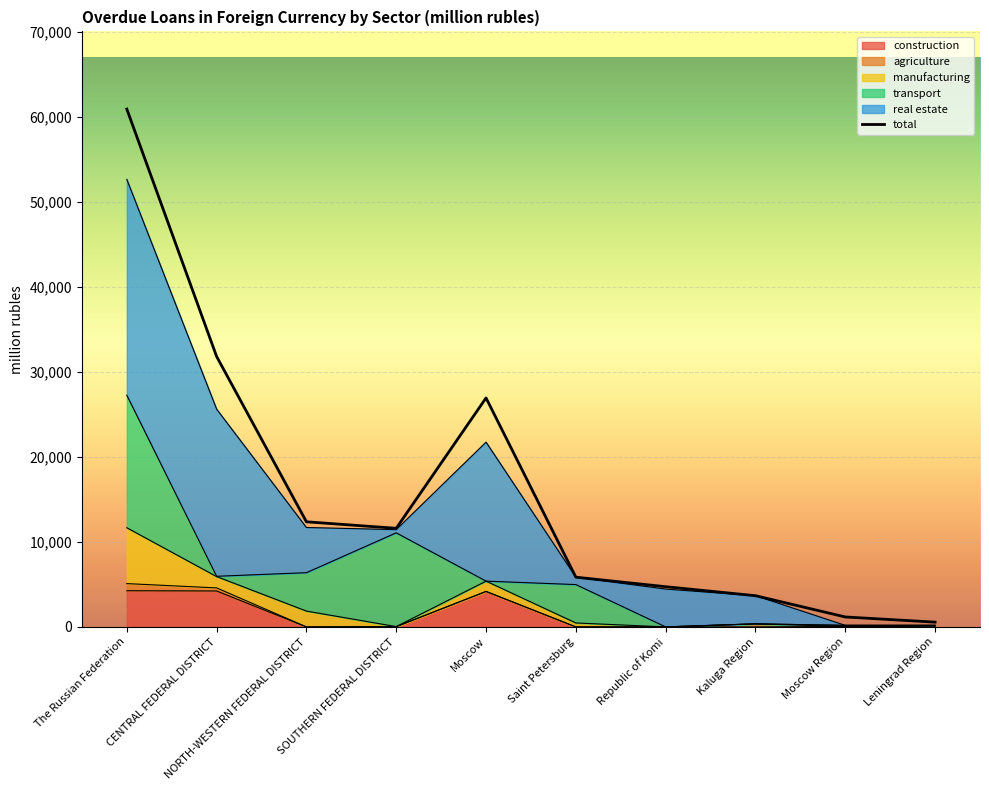

True or false: there are more than 0 points higher than both neighbors.

True